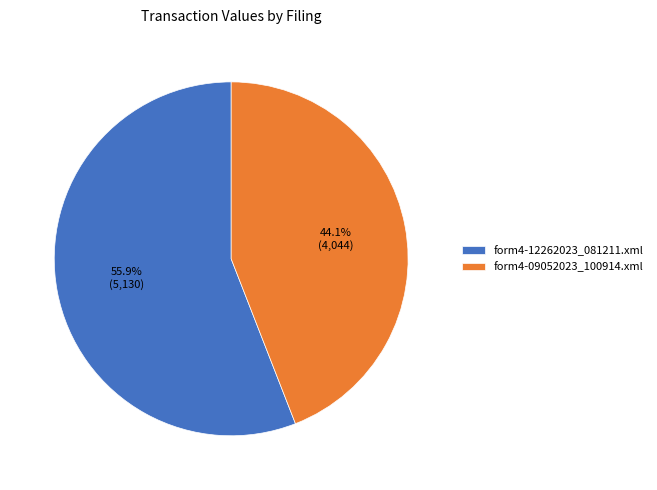

Count the number of slices in the pie.

2